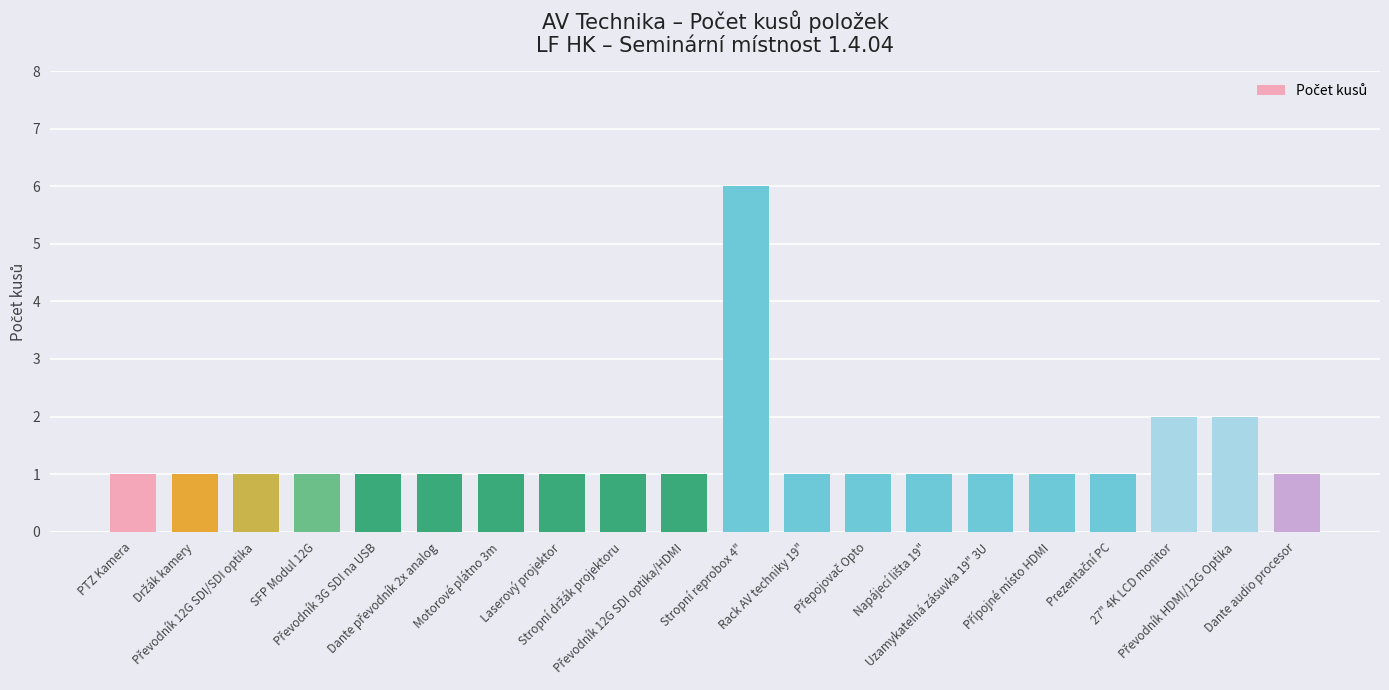

What is the value of the 10th bar from the left?

1